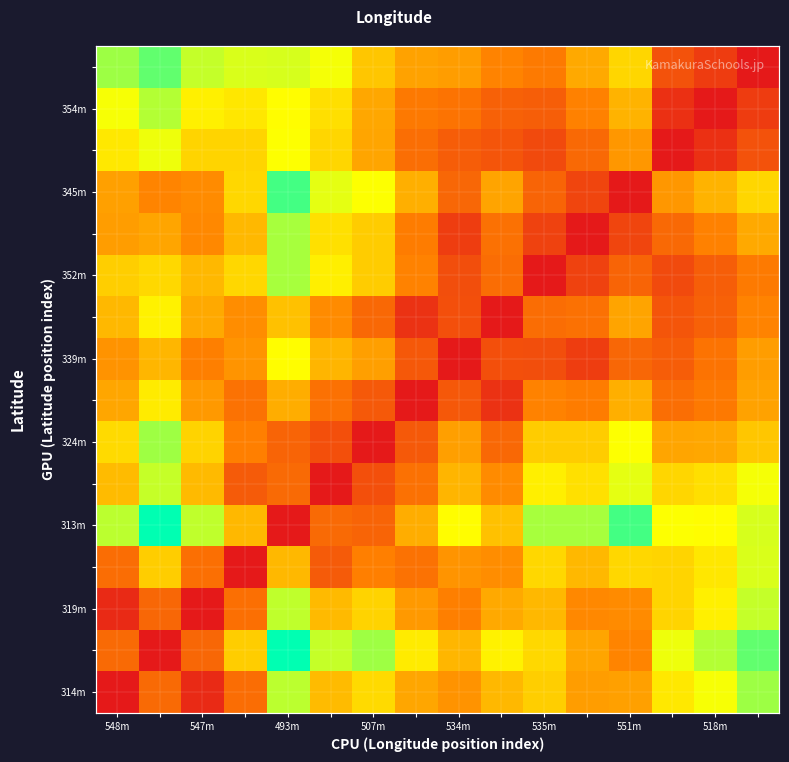

At which category does the chart reach its peak across all series?

493m